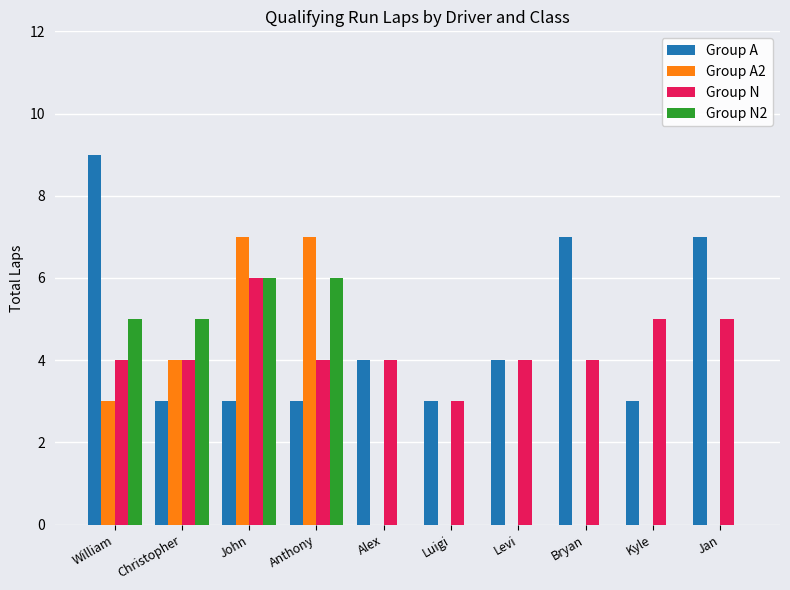

The Group A2 series shows 3 at William. True or false?

True